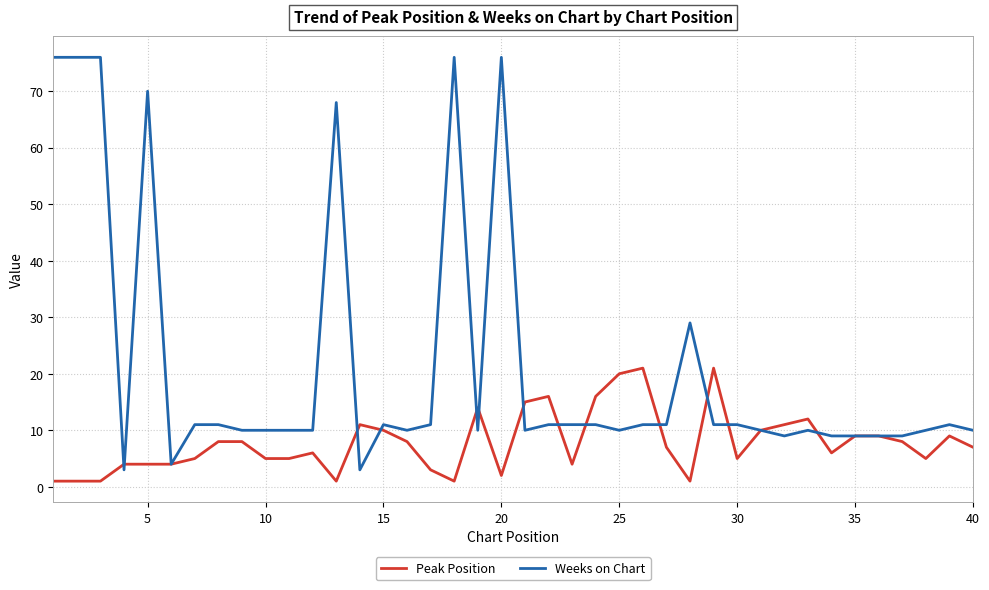

Which series has the largest total across all categories?

Weeks on Chart